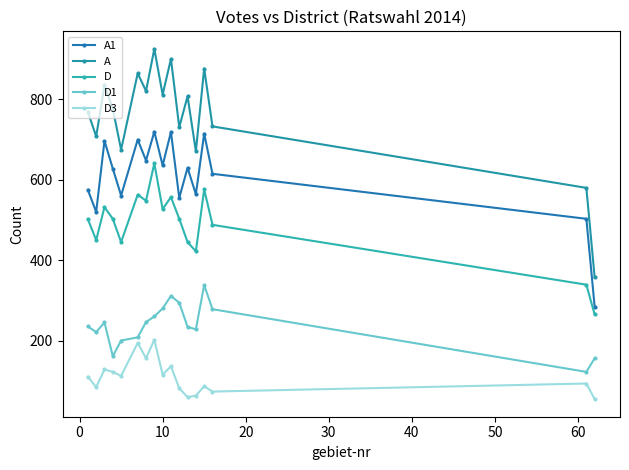

Which series has the largest range (max minus min)?

A